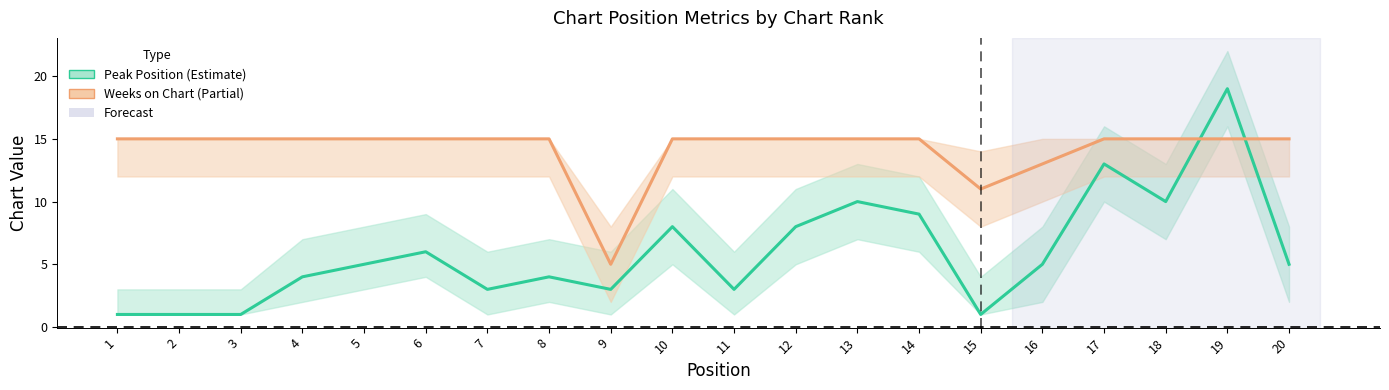

Reading left to right, transcribe all the data shown in this chart.

Peak Position: 1	1	1	4	5	6	3	4	3	8	3	8	10	9	1	5	13	10	19	5
Weeks on Chart: 15	15	15	15	15	15	15	15	5	15	15	15	15	15	11	13	15	15	15	15